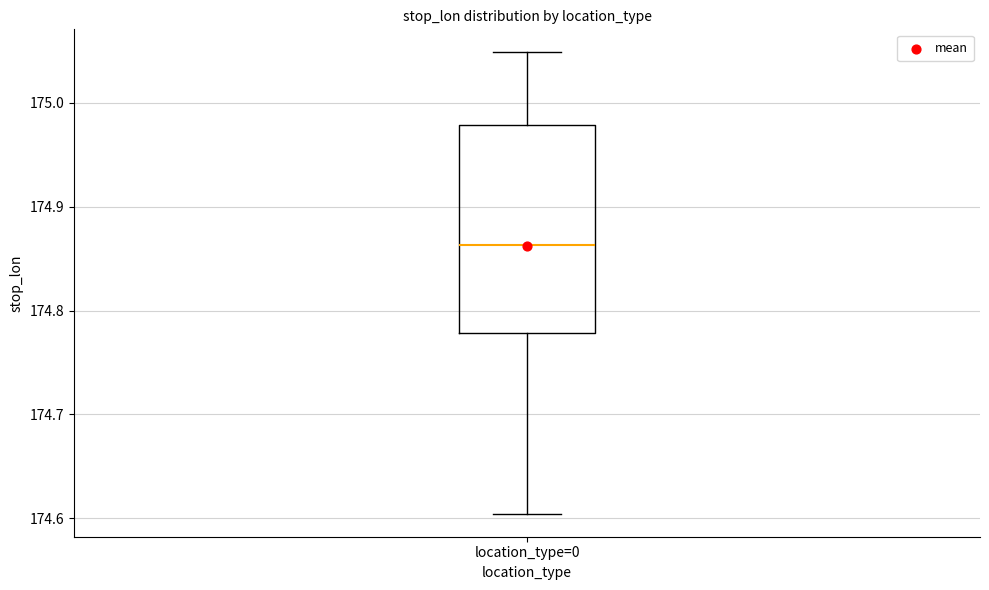

Read this box plot against the y-axis: the position of the median line, the range covered by the box, and the ends of both whiskers. The values are not printed on the chart, so give them approximately, as read against the axis.

median 174.86, box 174.78 to 174.98, whiskers 174.60 to 175.05